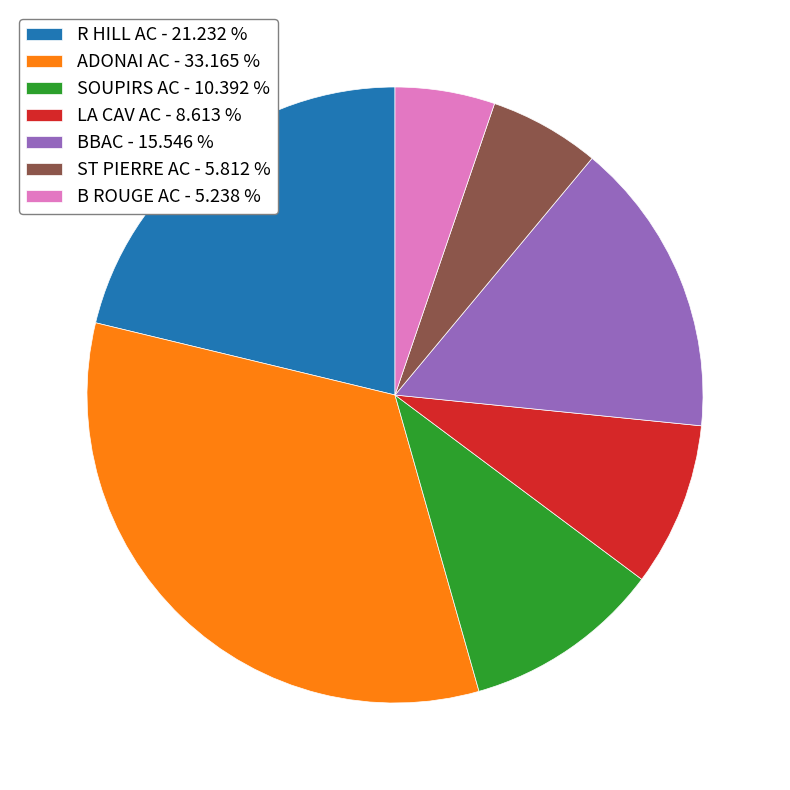

Which category has the smallest portion of the pie?

B ROUGE AC - 5.238 %